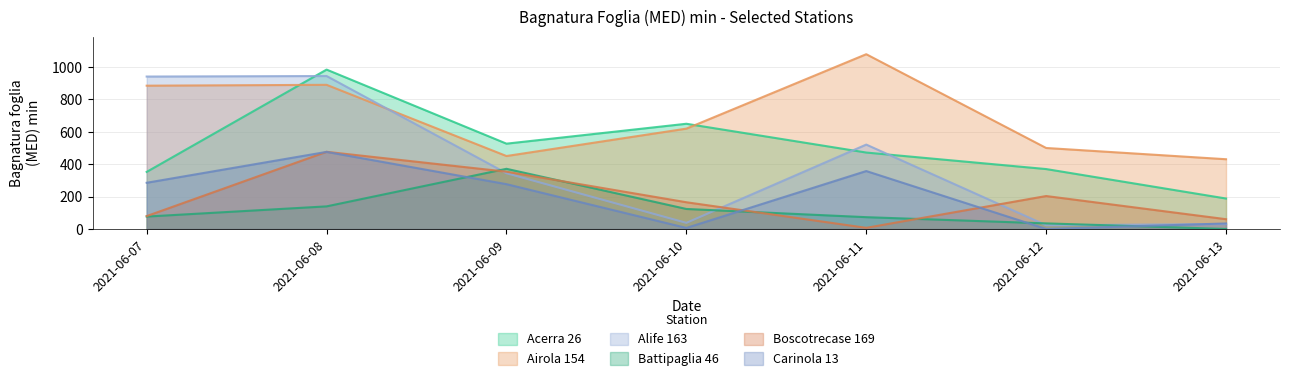

True or false: Acerra 26 and Airola 154 intersect in this chart.

True